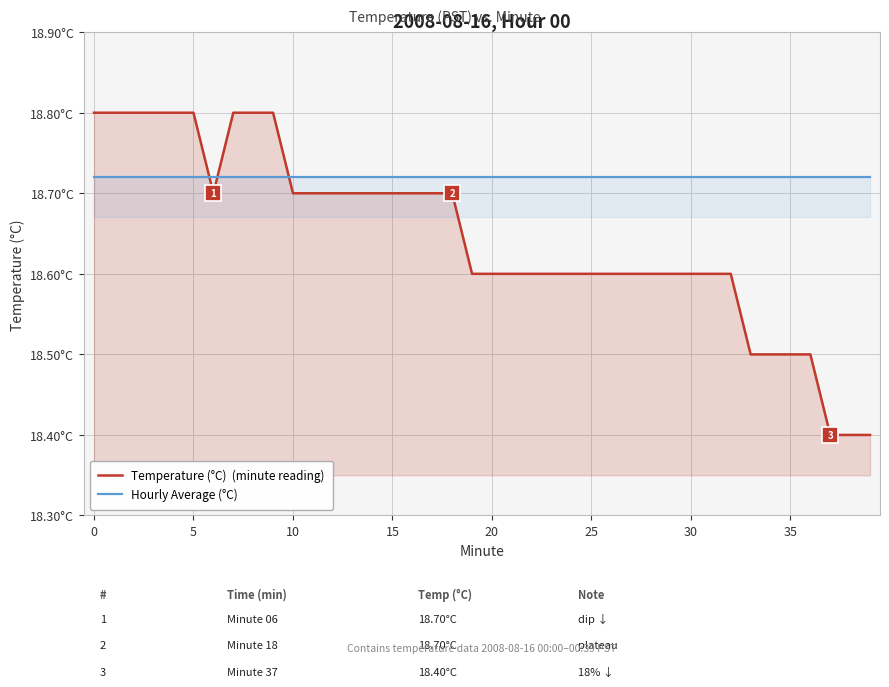

What is the maximum value for Hourly Average (°C)?

18.7